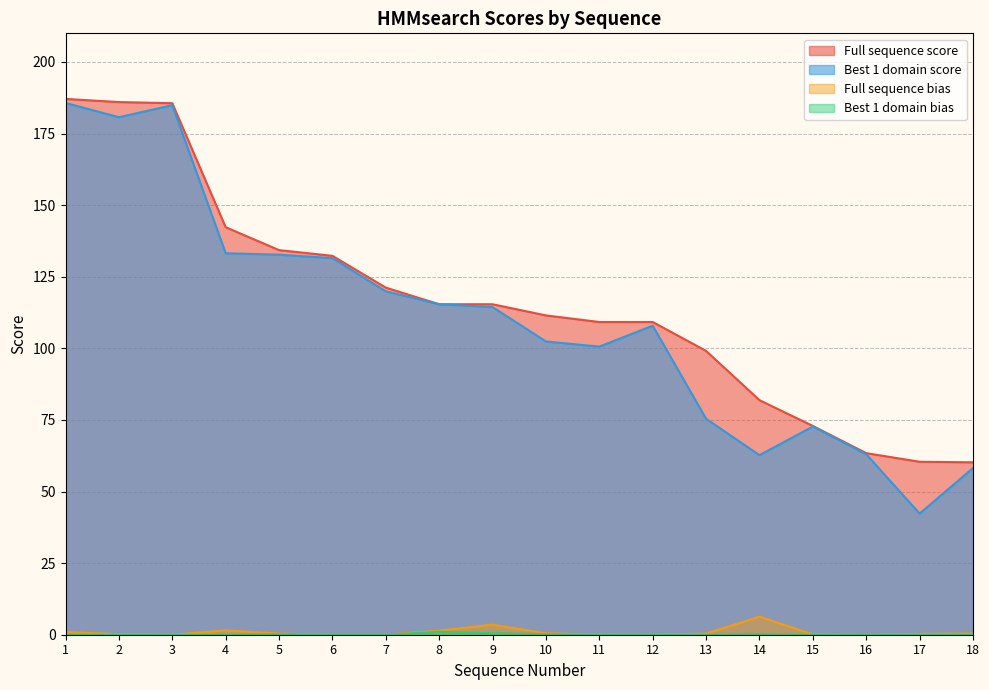

Read the Best 1 domain score value at 6.

131.5